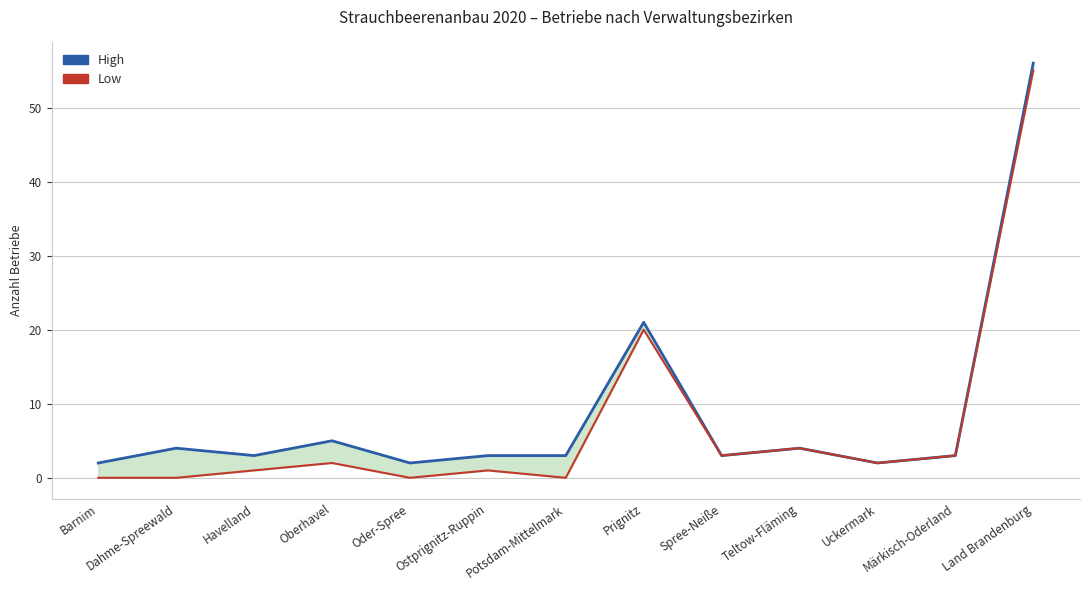

Which series has the largest range (max minus min)?

Low